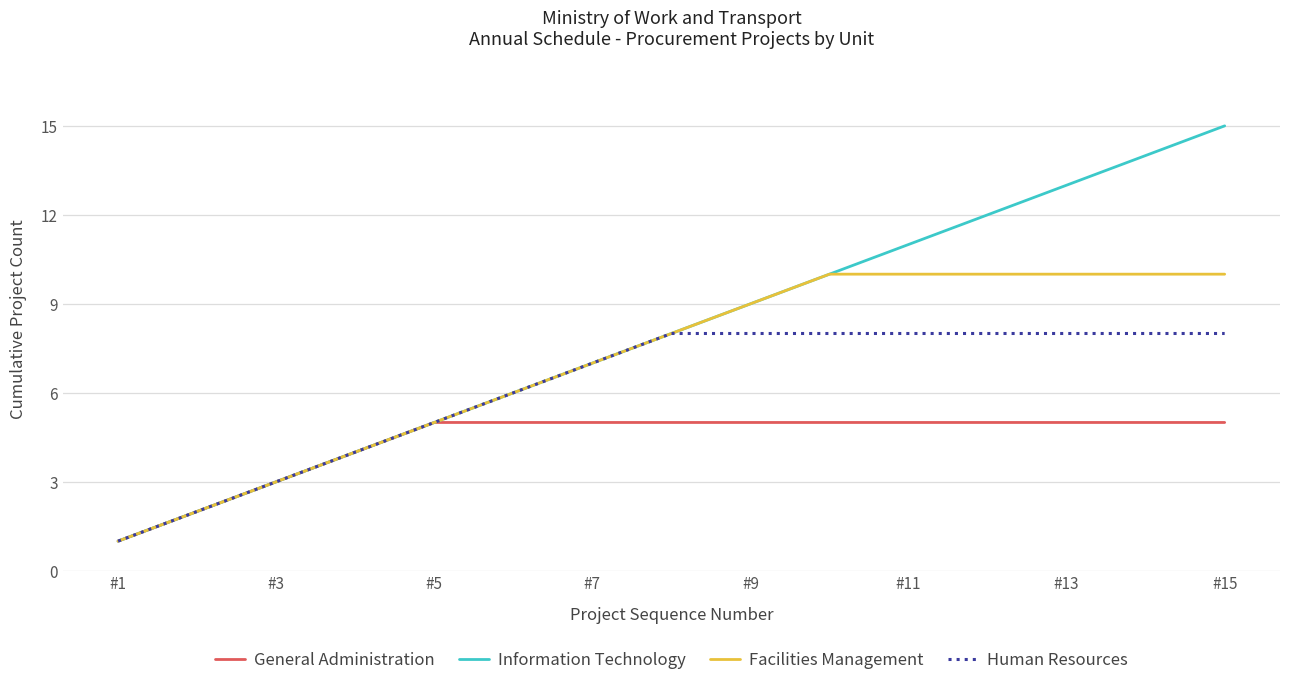

What is the maximum value shown in the chart?

15